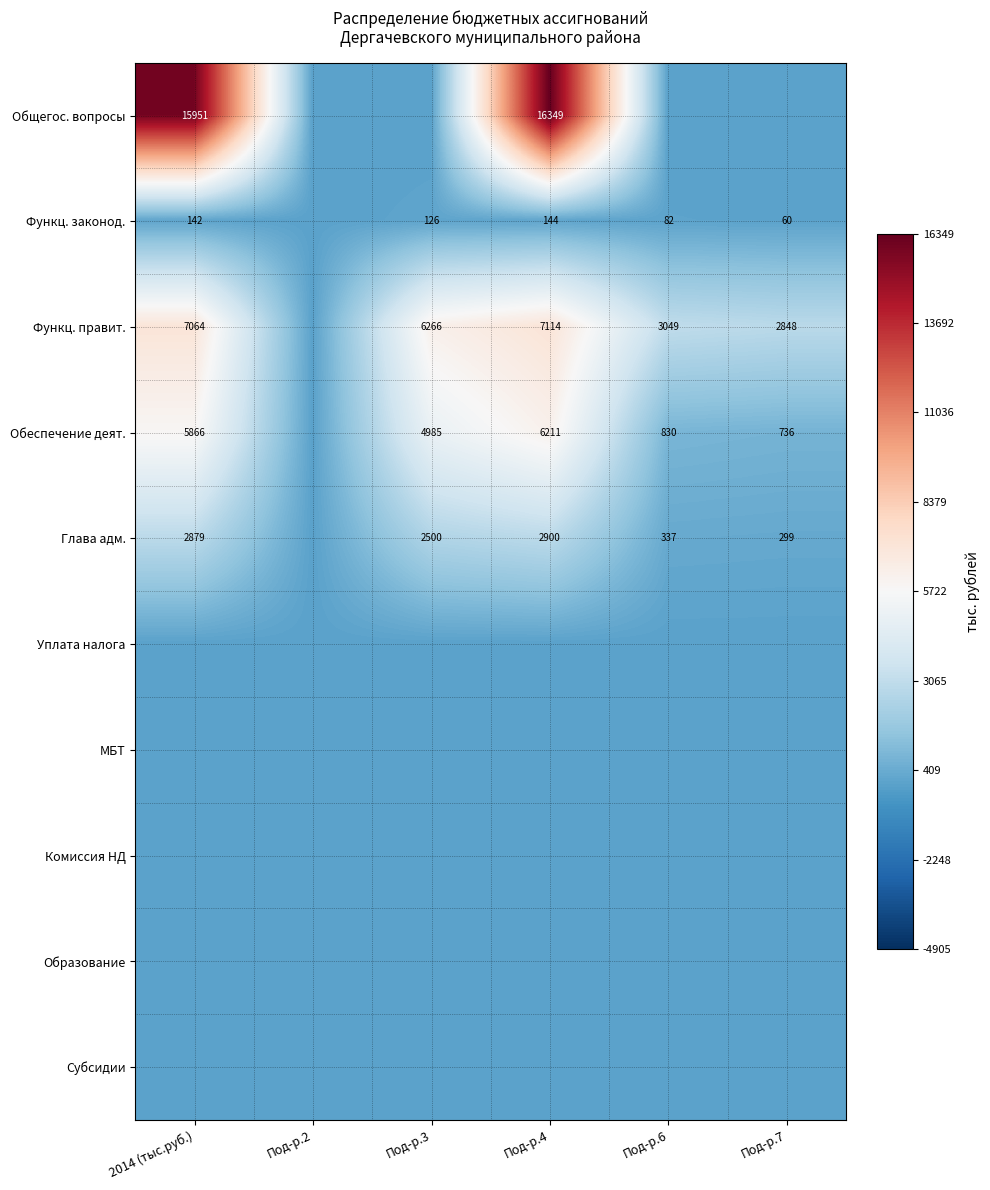

Is it true that Общегос. вопросы equals 25136 at 2014 (тыс.руб.)?

False